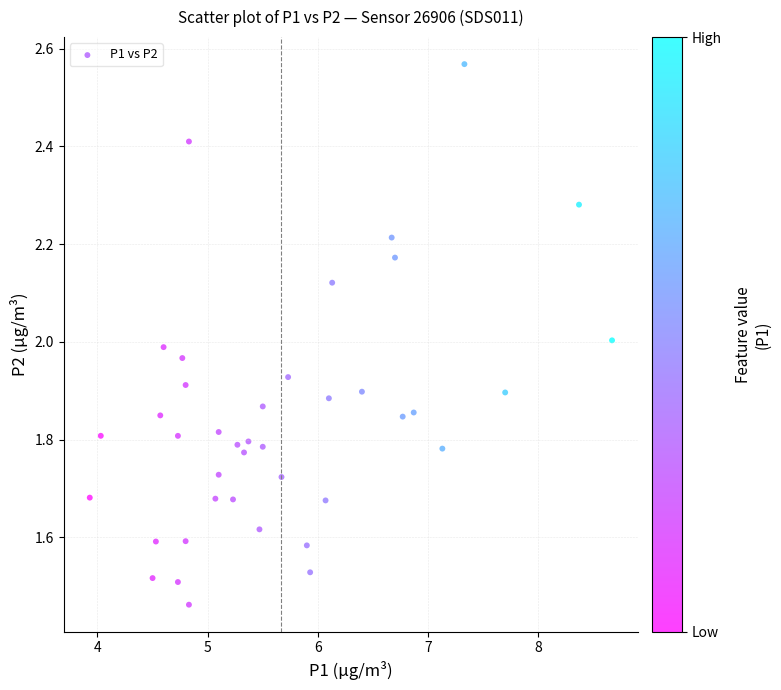

What is the range of X values (max minus min)?

4.7